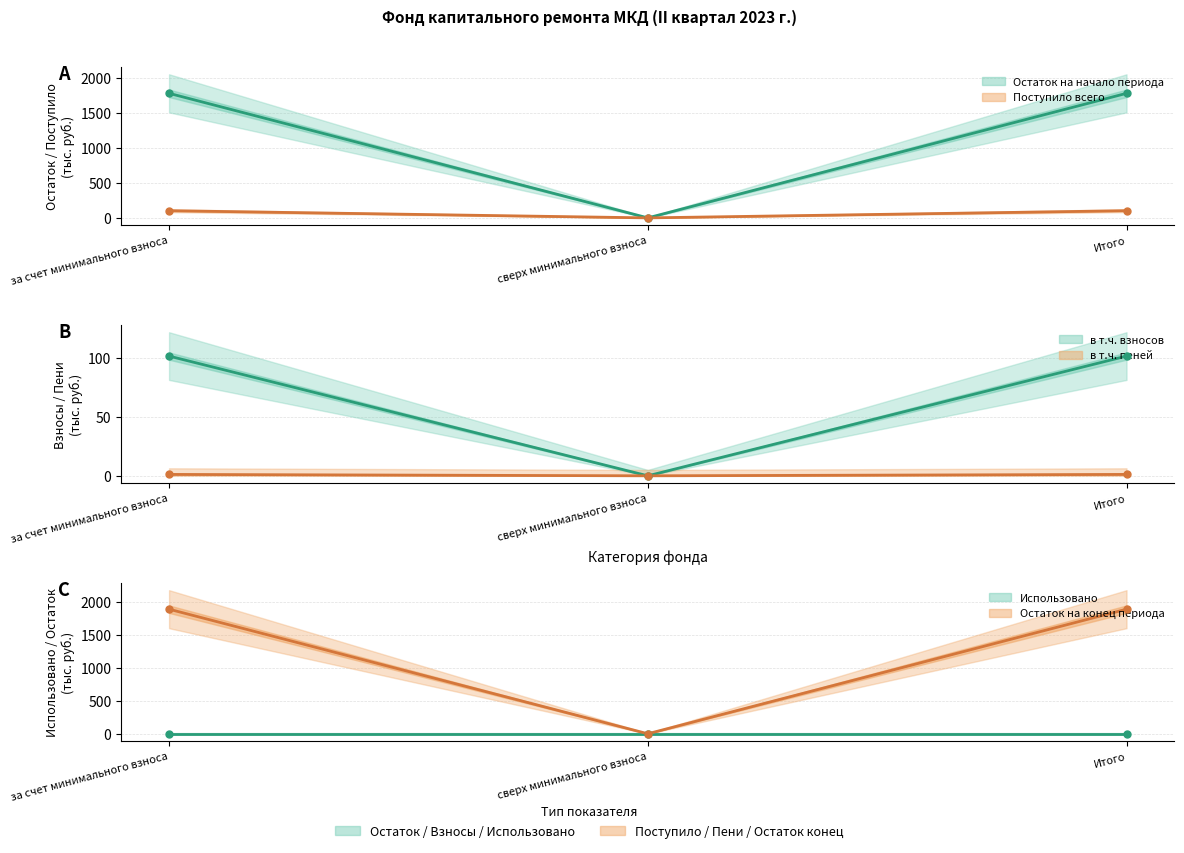

Which series has the largest total across all categories?

Остаток на конец периода